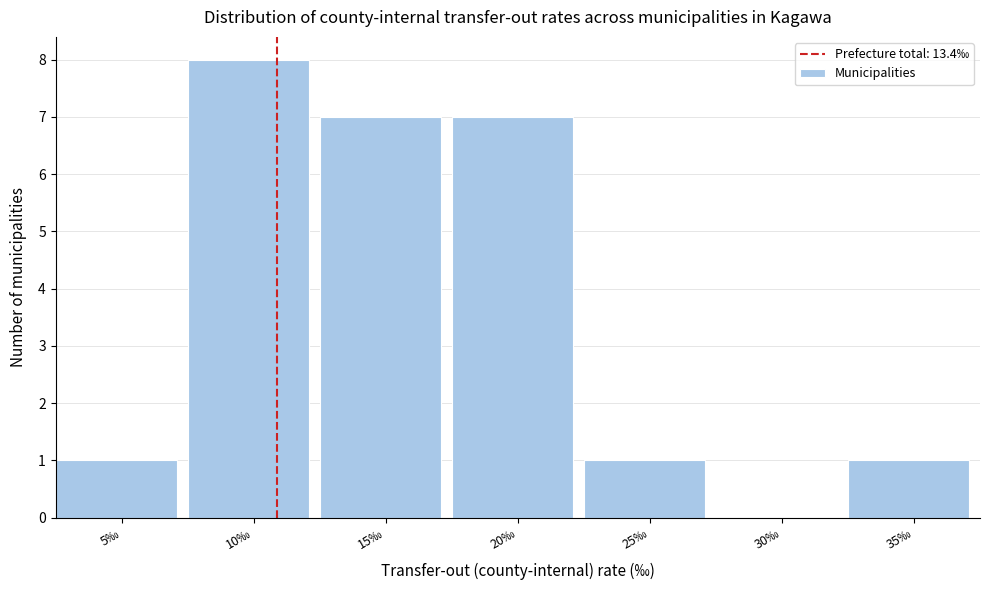

Reading left to right, what are all the values shown in this chart?

5‰=1	10‰=8	15‰=7	20‰=7	25‰=1	30‰=0	35‰=1